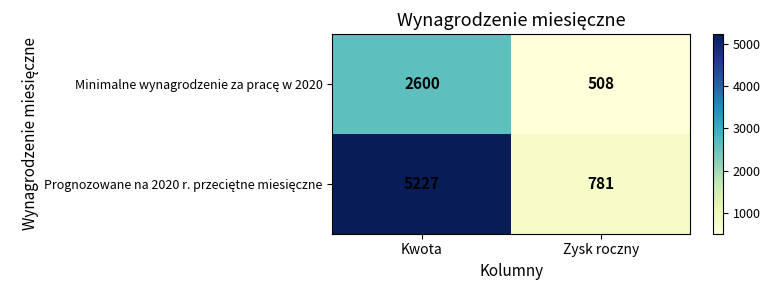

What is the total value across all series at Kwota?

7827